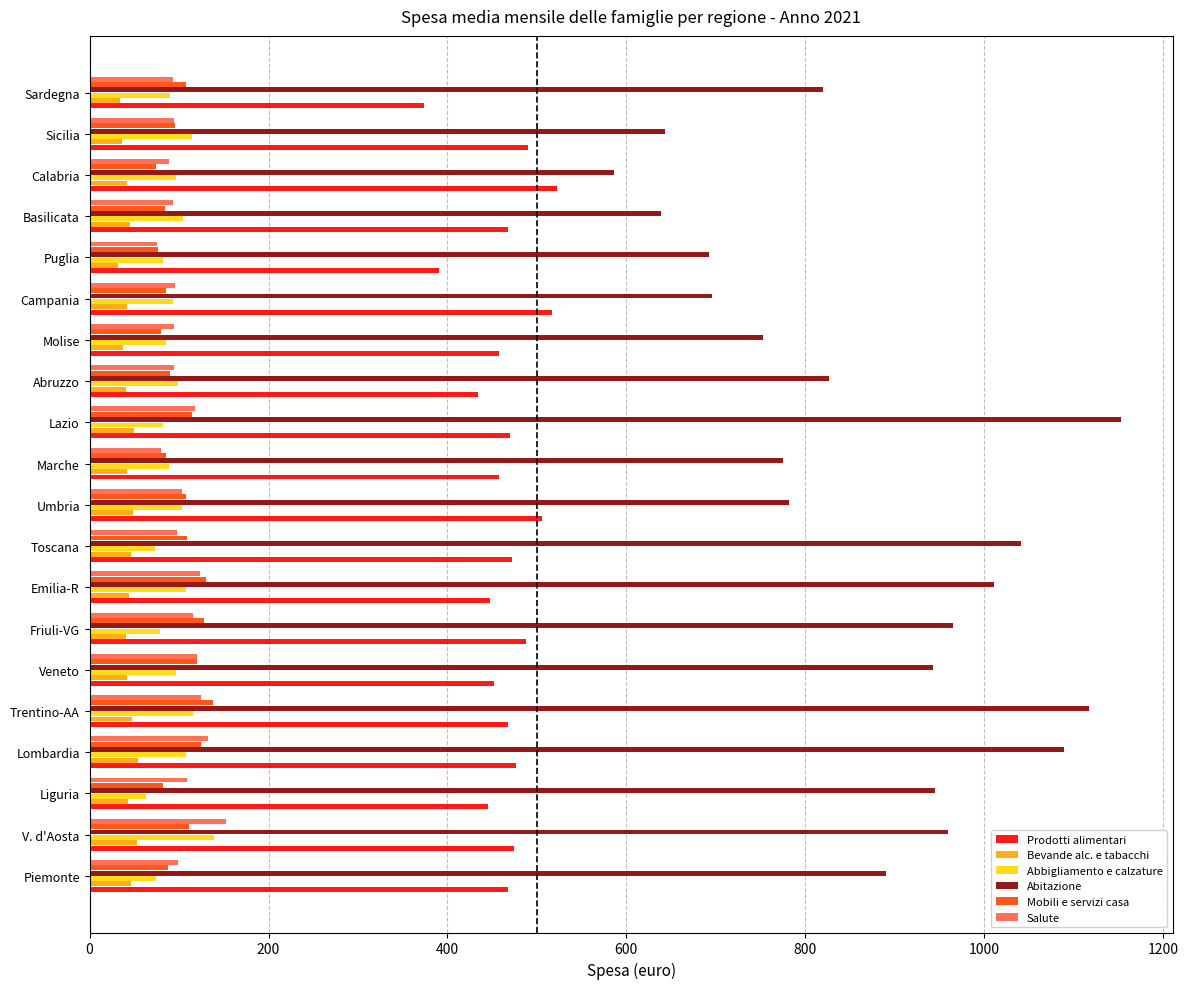

Which label corresponds to the largest value in the chart?

Lazio